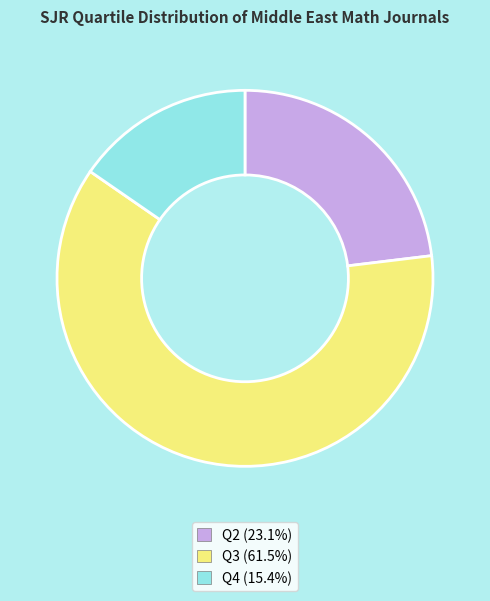

Does Q2 represent more than half of the total?

No